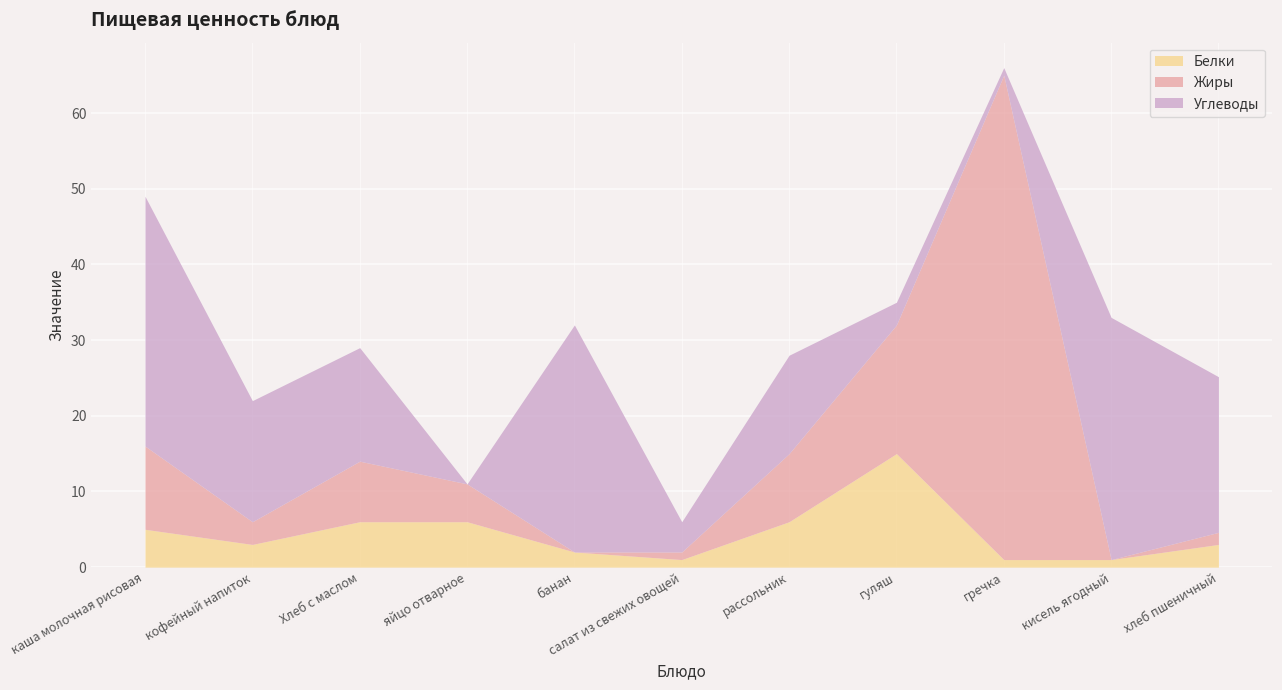

What is the highest value of the Белки series?

15.0